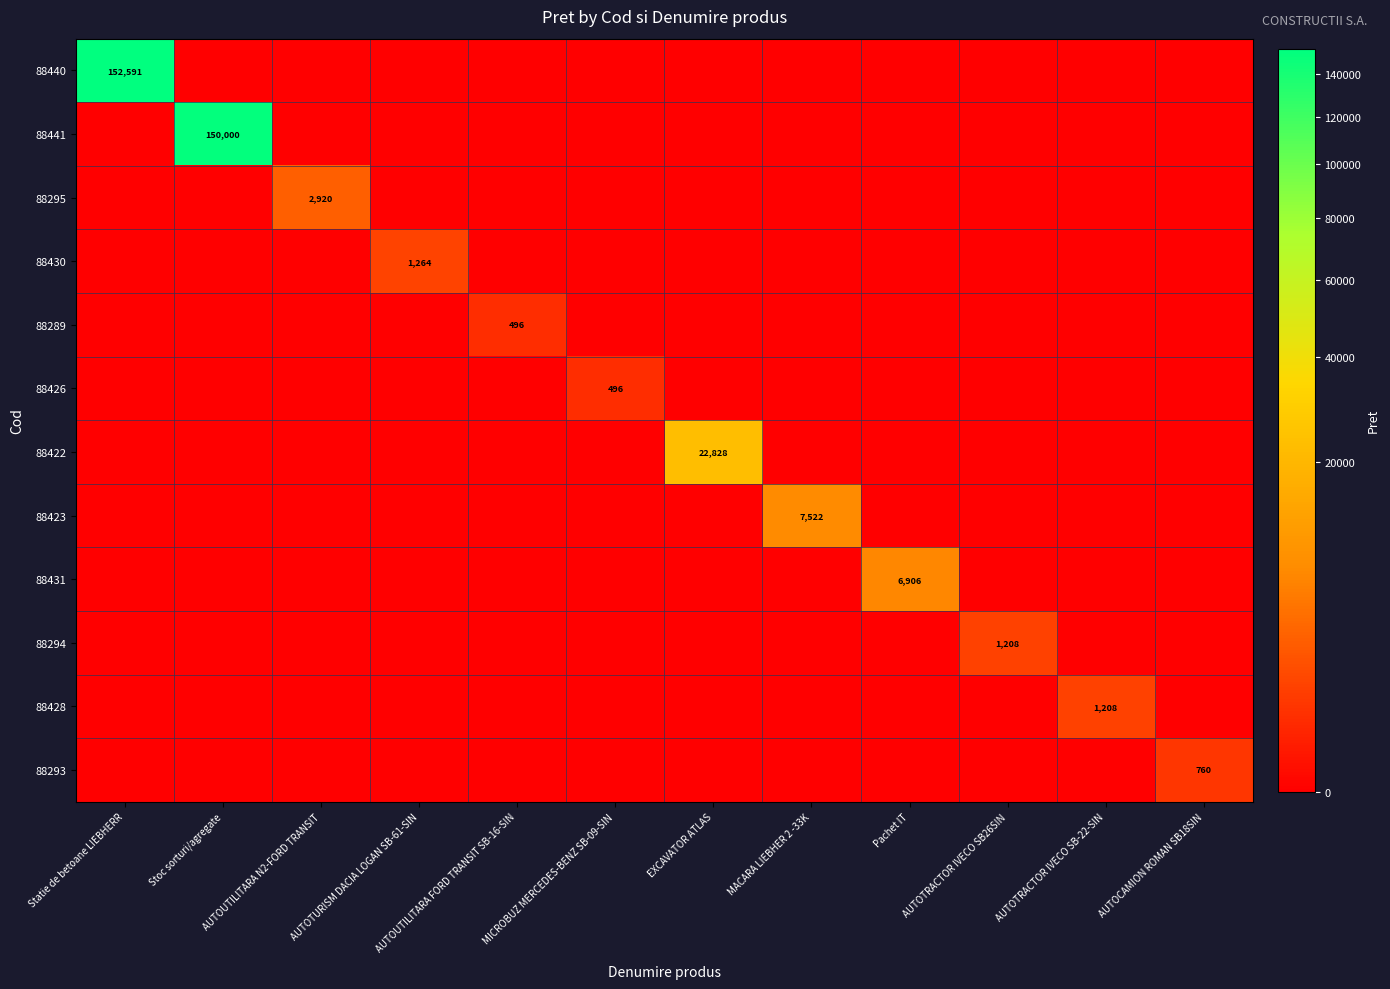

The value of 88294 at AUTOTRACTOR IVECO SB26SIN is 1208. True or false?

True